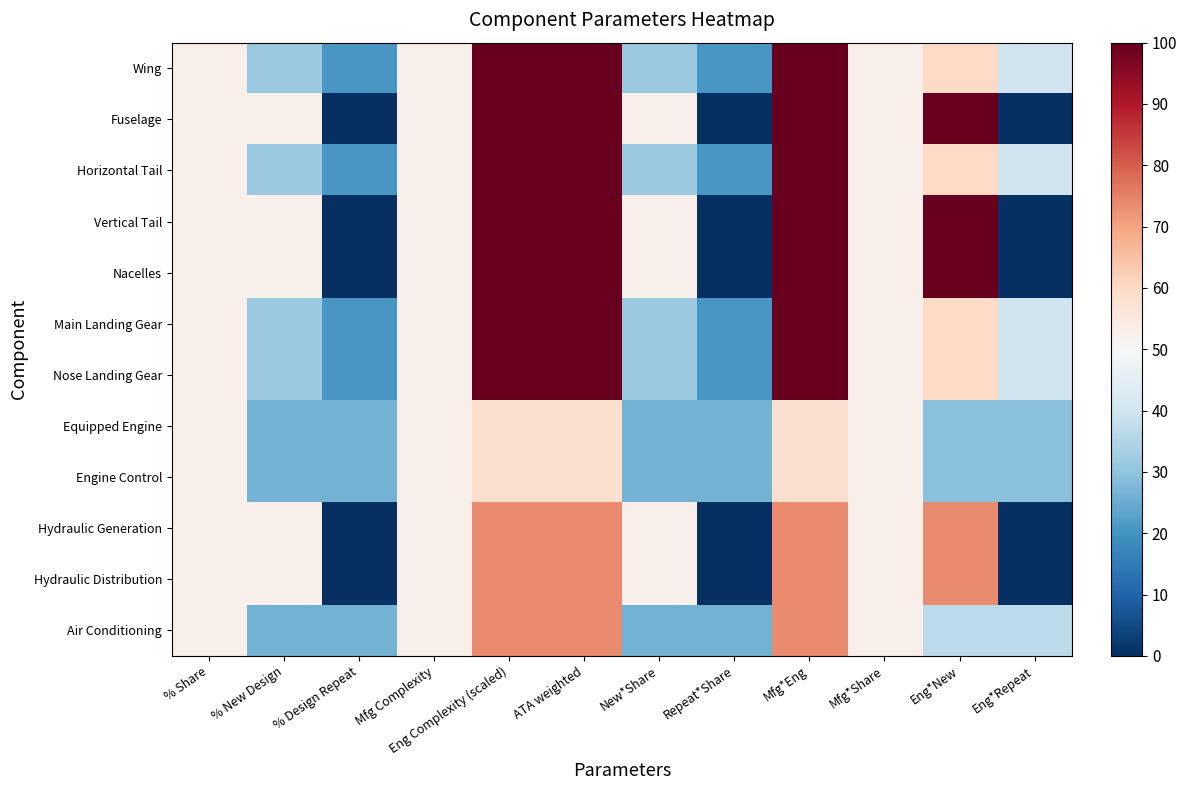

Reading right to left, list all the values displayed in this chart.

Wing: Eng*Repeat=40.0	Eng*New=60.0	Mfg*Share=52.6	Mfg*Eng=100.0	Repeat*Share=21.1	New*Share=31.6	ATA weighted=100.0	Eng Complexity (scaled)=100.0	Mfg Complexity=52.6	% Design Repeat=21.1	% New Design=31.6	% Share=52.6
Fuselage: Eng*Repeat=0.0	Eng*New=100.0	Mfg*Share=52.6	Mfg*Eng=100.0	Repeat*Share=0.0	New*Share=52.6	ATA weighted=100.0	Eng Complexity (scaled)=100.0	Mfg Complexity=52.6	% Design Repeat=0.0	% New Design=52.6	% Share=52.6
Horizontal Tail: Eng*Repeat=40.0	Eng*New=60.0	Mfg*Share=52.6	Mfg*Eng=100.0	Repeat*Share=21.1	New*Share=31.6	ATA weighted=100.0	Eng Complexity (scaled)=100.0	Mfg Complexity=52.6	% Design Repeat=21.1	% New Design=31.6	% Share=52.6
Vertical Tail: Eng*Repeat=0.0	Eng*New=100.0	Mfg*Share=52.6	Mfg*Eng=100.0	Repeat*Share=0.0	New*Share=52.6	ATA weighted=100.0	Eng Complexity (scaled)=100.0	Mfg Complexity=52.6	% Design Repeat=0.0	% New Design=52.6	% Share=52.6
Nacelles: Eng*Repeat=0.0	Eng*New=100.0	Mfg*Share=52.6	Mfg*Eng=100.0	Repeat*Share=0.0	New*Share=52.6	ATA weighted=100.0	Eng Complexity (scaled)=100.0	Mfg Complexity=52.6	% Design Repeat=0.0	% New Design=52.6	% Share=52.6
Main Landing Gear: Eng*Repeat=40.0	Eng*New=60.0	Mfg*Share=52.6	Mfg*Eng=100.0	Repeat*Share=21.1	New*Share=31.6	ATA weighted=100.0	Eng Complexity (scaled)=100.0	Mfg Complexity=52.6	% Design Repeat=21.1	% New Design=31.6	% Share=52.6
Nose Landing Gear: Eng*Repeat=40.0	Eng*New=60.0	Mfg*Share=52.6	Mfg*Eng=100.0	Repeat*Share=21.1	New*Share=31.6	ATA weighted=100.0	Eng Complexity (scaled)=100.0	Mfg Complexity=52.6	% Design Repeat=21.1	% New Design=31.6	% Share=52.6
Equipped Engine: Eng*Repeat=28.9	Eng*New=28.9	Mfg*Share=52.6	Mfg*Eng=57.9	Repeat*Share=26.3	New*Share=26.3	ATA weighted=57.9	Eng Complexity (scaled)=57.9	Mfg Complexity=52.6	% Design Repeat=26.3	% New Design=26.3	% Share=52.6
Engine Control: Eng*Repeat=28.9	Eng*New=28.9	Mfg*Share=52.6	Mfg*Eng=57.9	Repeat*Share=26.3	New*Share=26.3	ATA weighted=57.9	Eng Complexity (scaled)=57.9	Mfg Complexity=52.6	% Design Repeat=26.3	% New Design=26.3	% Share=52.6
Hydraulic Generation: Eng*Repeat=0.0	Eng*New=73.7	Mfg*Share=52.6	Mfg*Eng=73.7	Repeat*Share=0.0	New*Share=52.6	ATA weighted=73.7	Eng Complexity (scaled)=73.7	Mfg Complexity=52.6	% Design Repeat=0.0	% New Design=52.6	% Share=52.6
Hydraulic Distribution: Eng*Repeat=0.0	Eng*New=73.7	Mfg*Share=52.6	Mfg*Eng=73.7	Repeat*Share=0.0	New*Share=52.6	ATA weighted=73.7	Eng Complexity (scaled)=73.7	Mfg Complexity=52.6	% Design Repeat=0.0	% New Design=52.6	% Share=52.6
Air Conditioning: Eng*Repeat=36.8	Eng*New=36.8	Mfg*Share=52.6	Mfg*Eng=73.7	Repeat*Share=26.3	New*Share=26.3	ATA weighted=73.7	Eng Complexity (scaled)=73.7	Mfg Complexity=52.6	% Design Repeat=26.3	% New Design=26.3	% Share=52.6